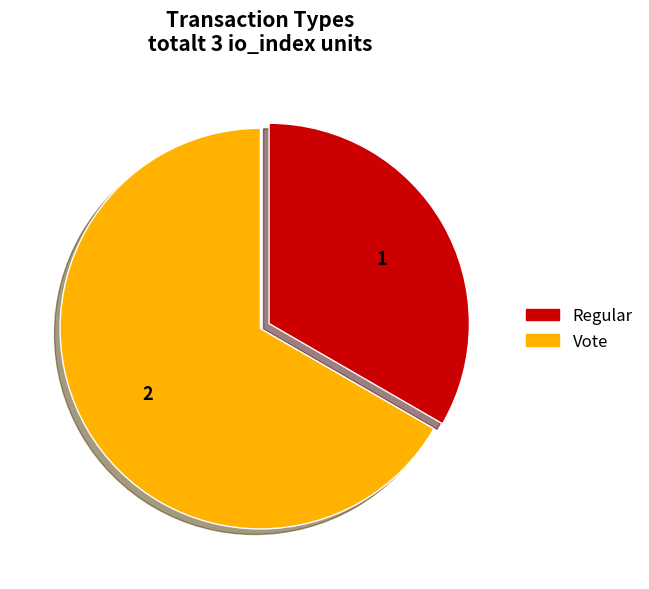

Is it true that Vote is 74% of the pie?

False